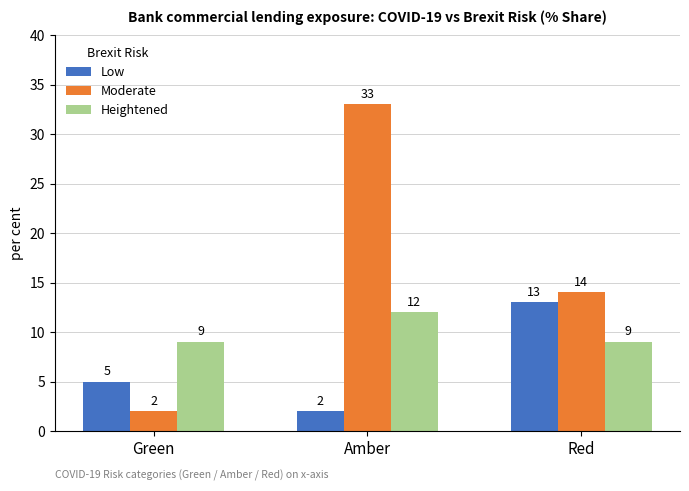

Which label corresponds to the largest value in the chart?

Amber